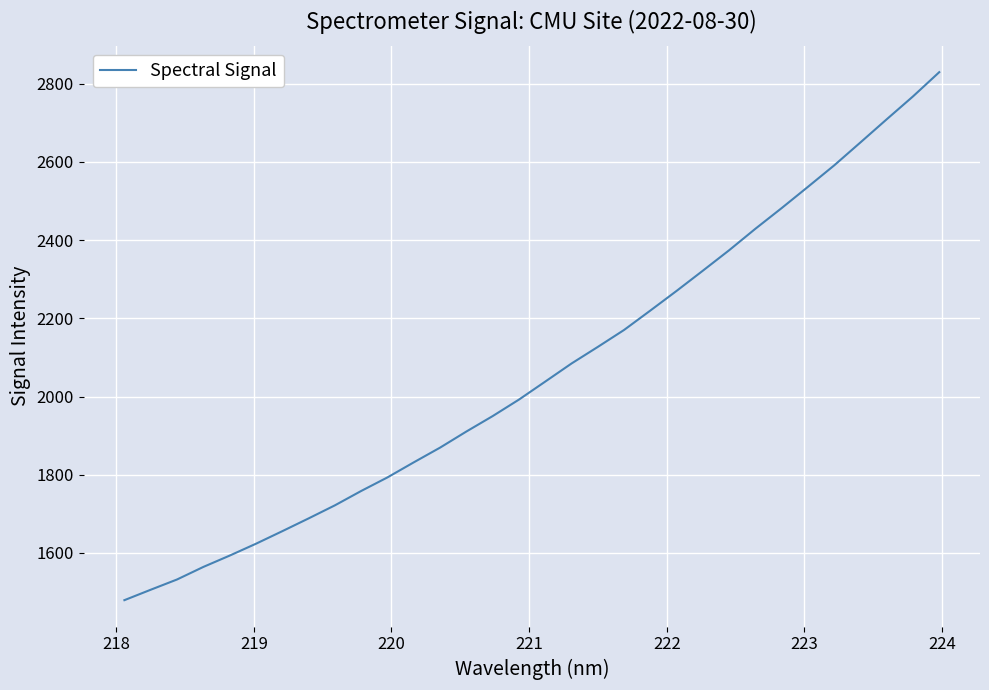

What is the minimum value shown in the chart?

1479.1